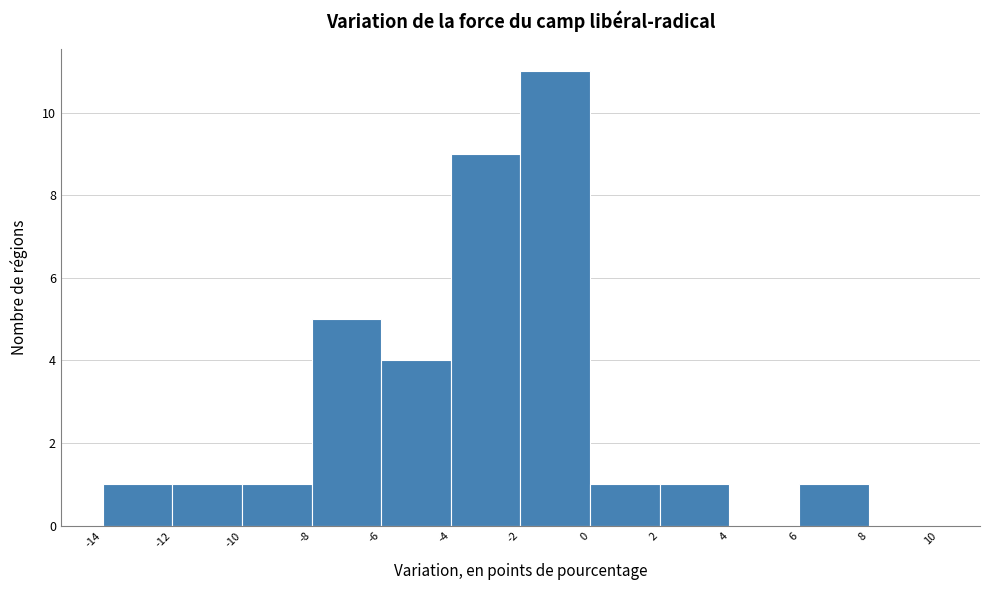

How tall is the bar that spans 0 to 2 on the x-axis? The values are not printed on the chart, so give them approximately, as read against the axis.

1